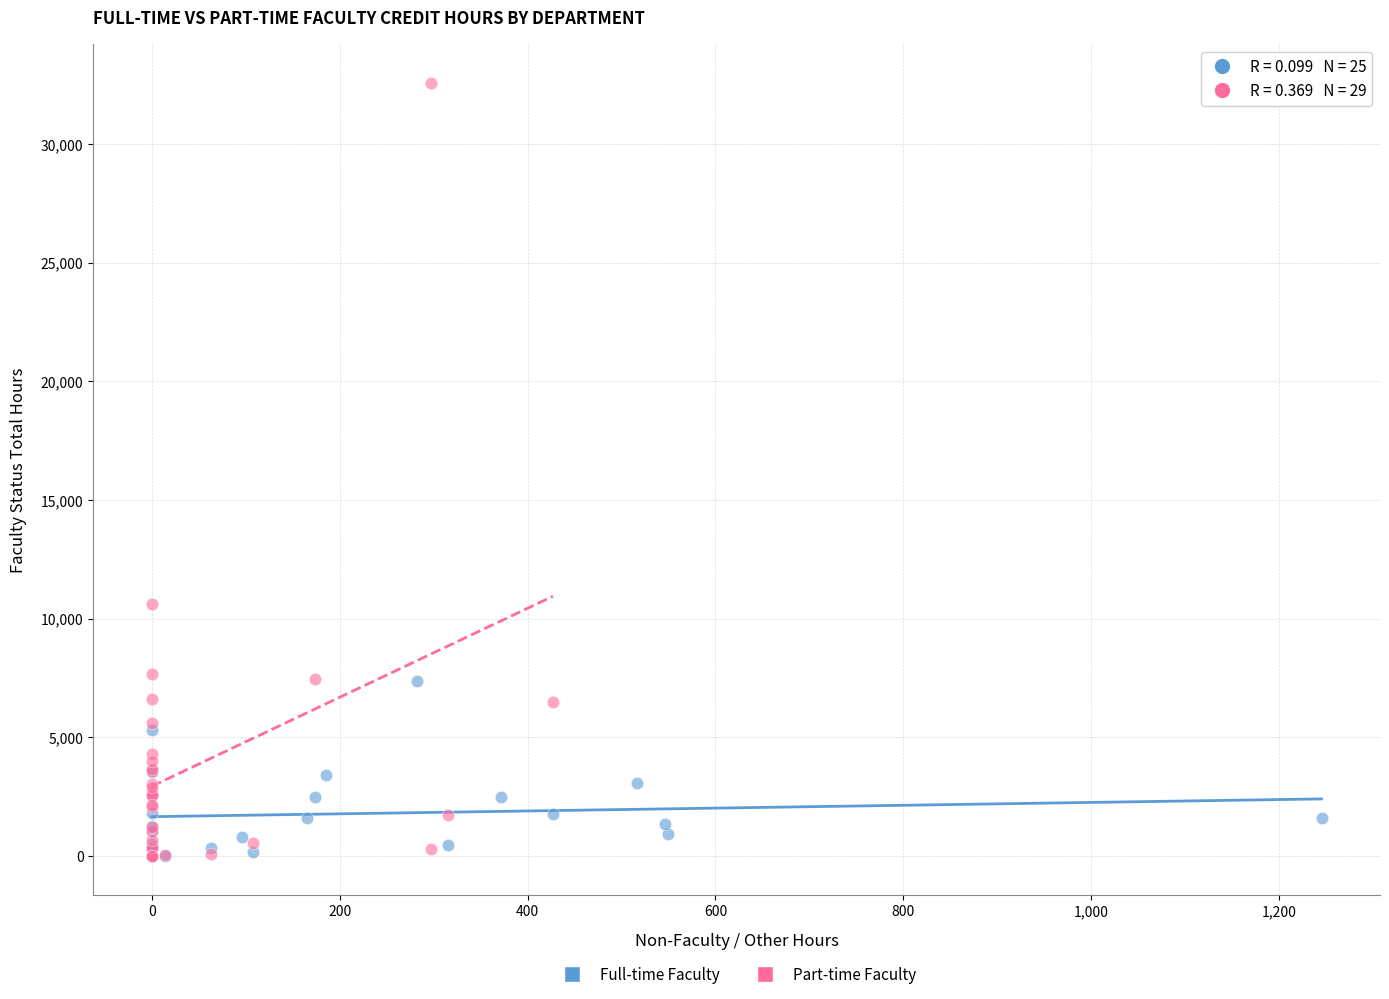

Which series has the largest Y range (max minus min)?

Part-time Faculty